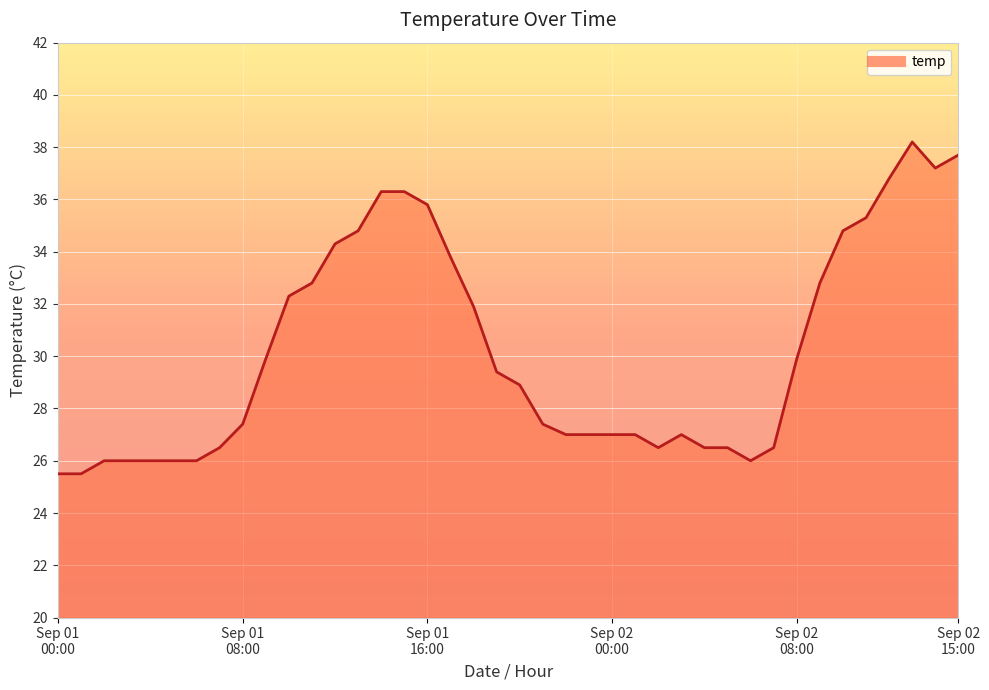

What is the maximum value shown in the chart?

38.2